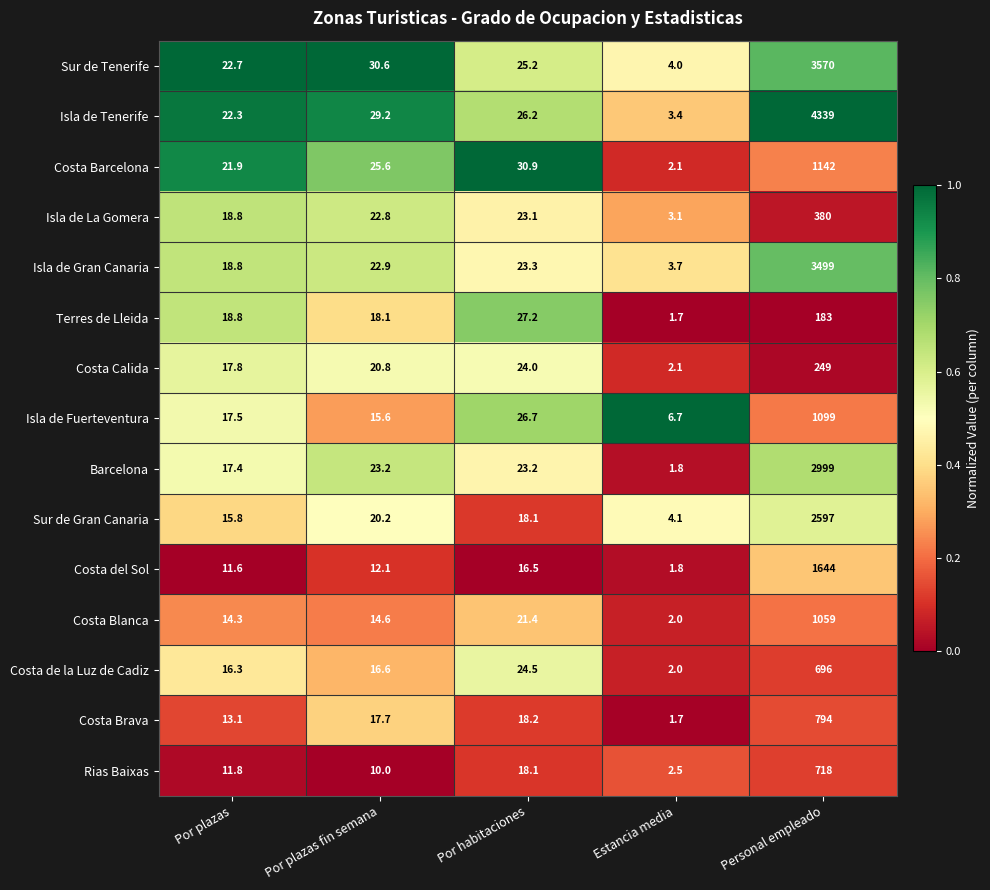

At which label does Sur de Gran Canaria first exceed 18?

Por plazas fin semana